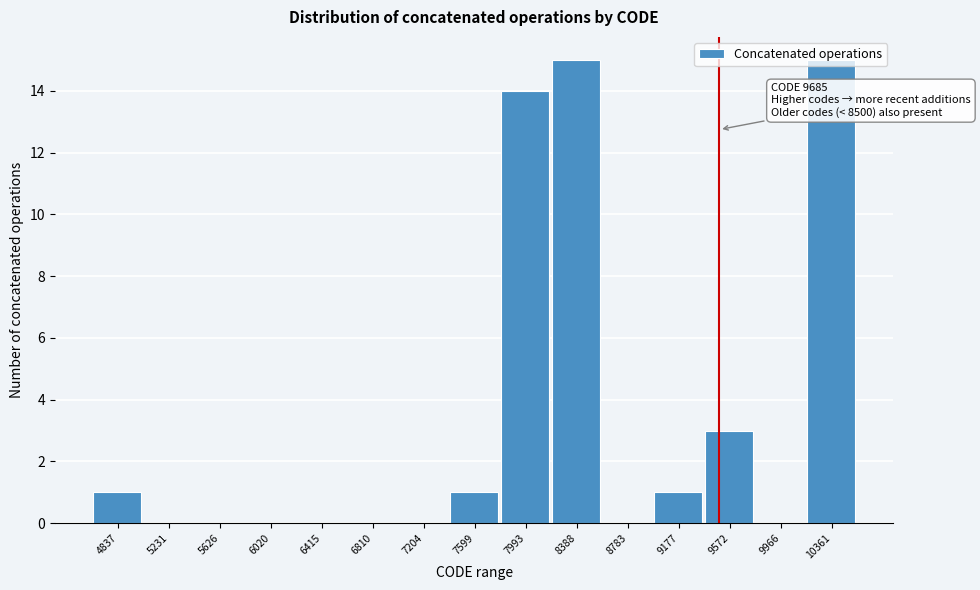

At which label is the value closest to 7?

9572